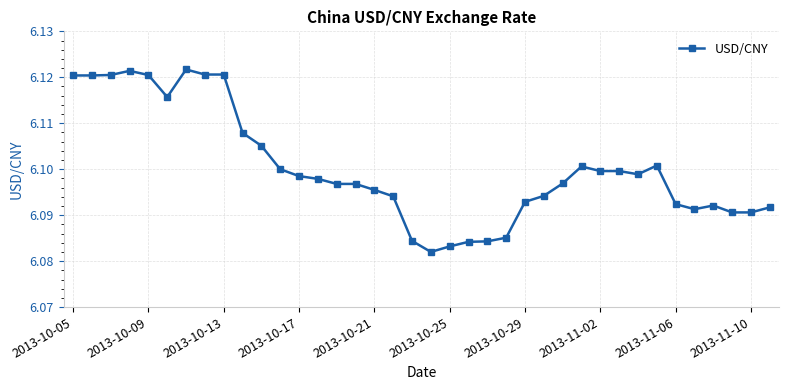

True or false: there are more than 2 points higher than both neighbors.

True